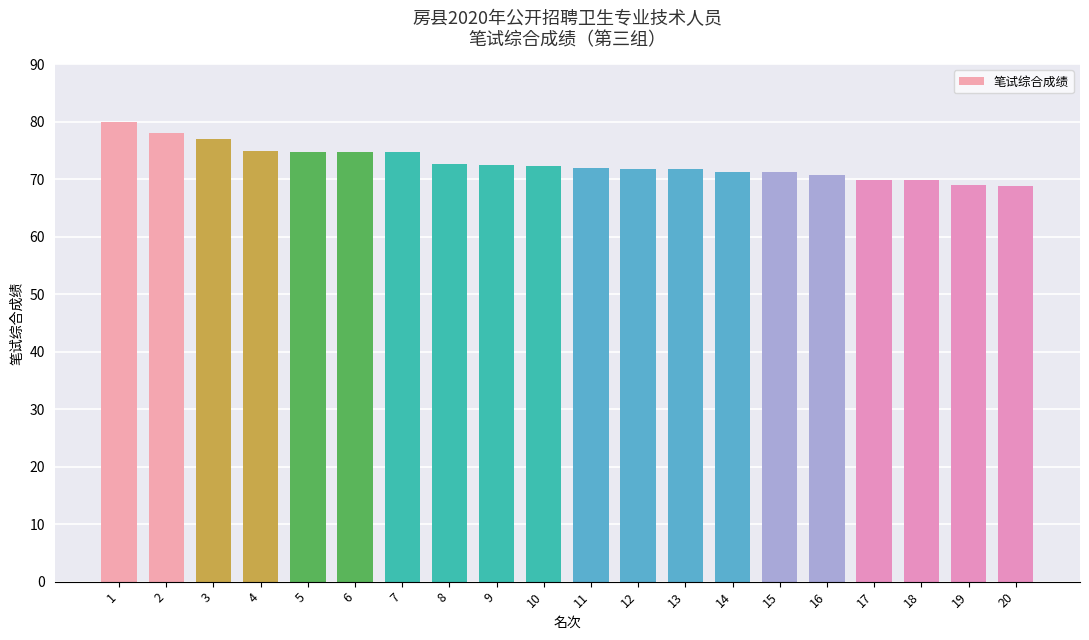

What is the minimum value shown in the chart?

68.9